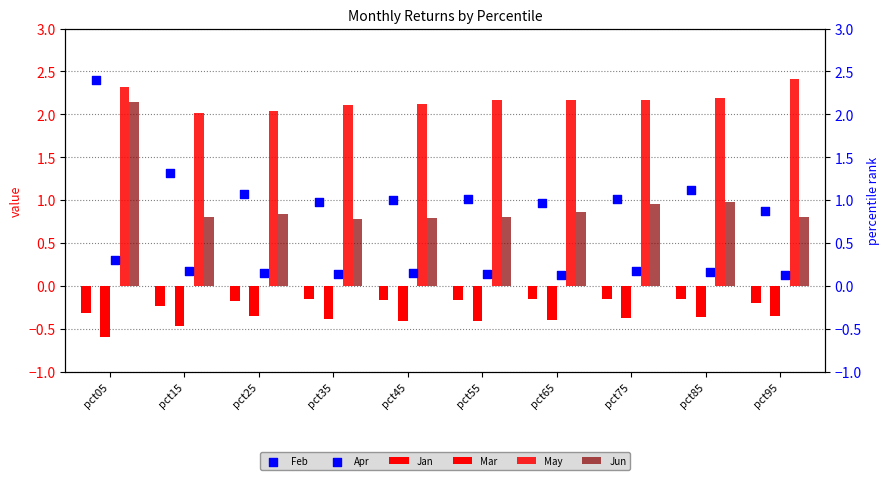

Which series has the largest Y range (max minus min)?

Feb